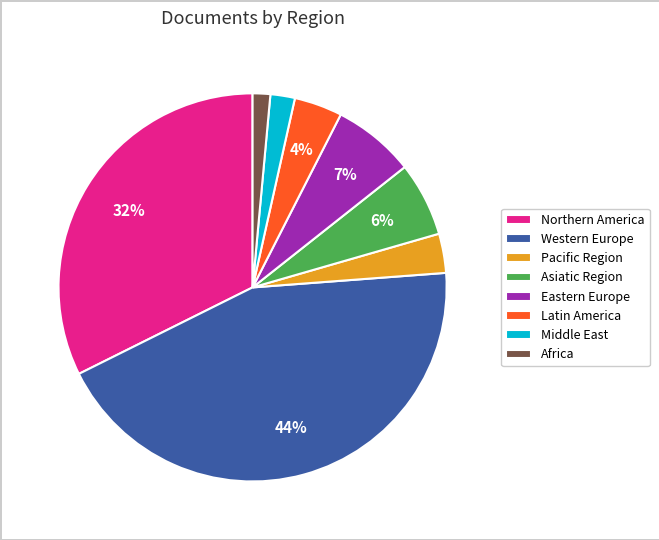

To the nearest percent, what is the difference between the Africa and Pacific Region slice percentages?

2%